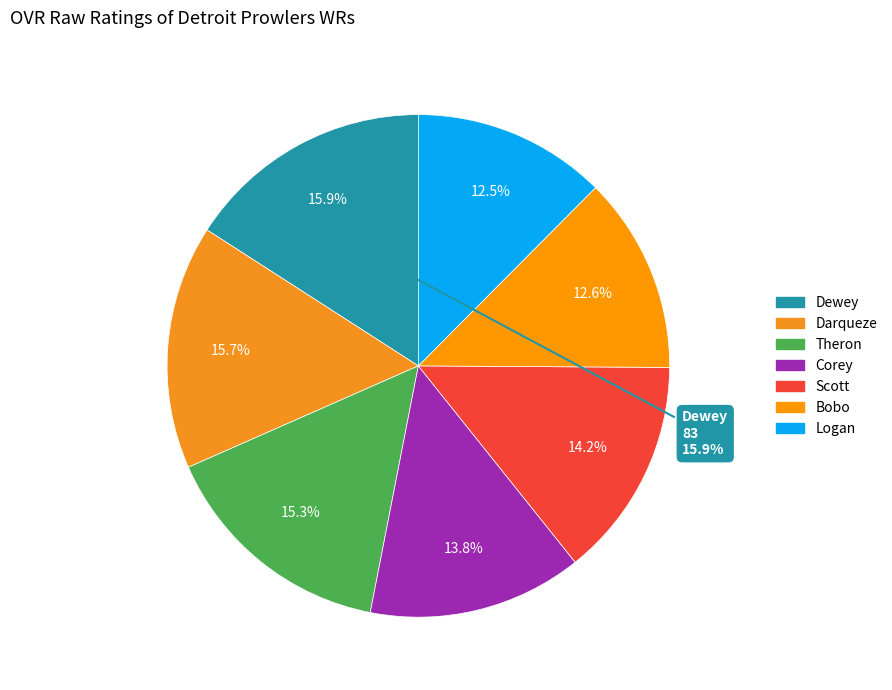

To the nearest percent, what is the average slice percentage?

14%